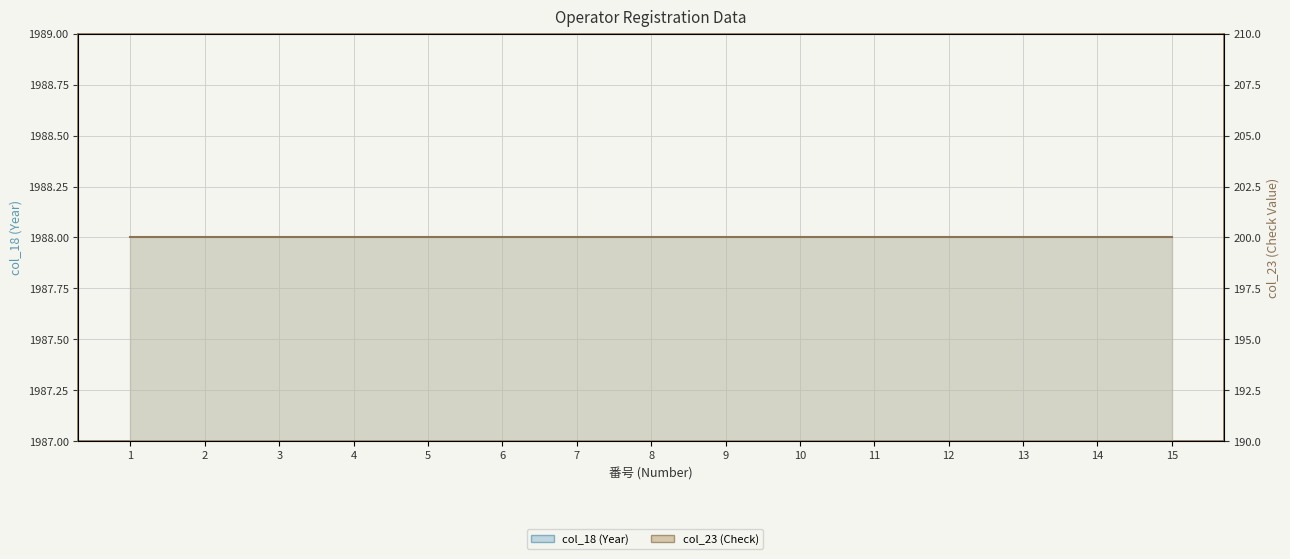

True or false: col_23 (Check) and col_18 (Year) cross at least once.

False